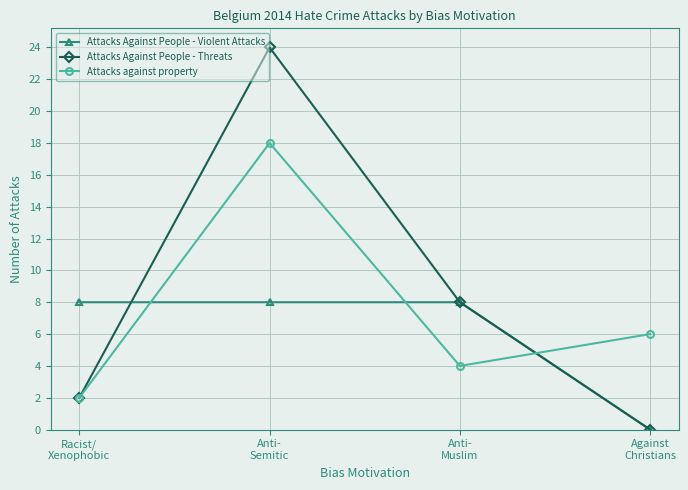

True or false: Attacks Against People - Threats has a value of 24 at Anti-
Semitic.

True